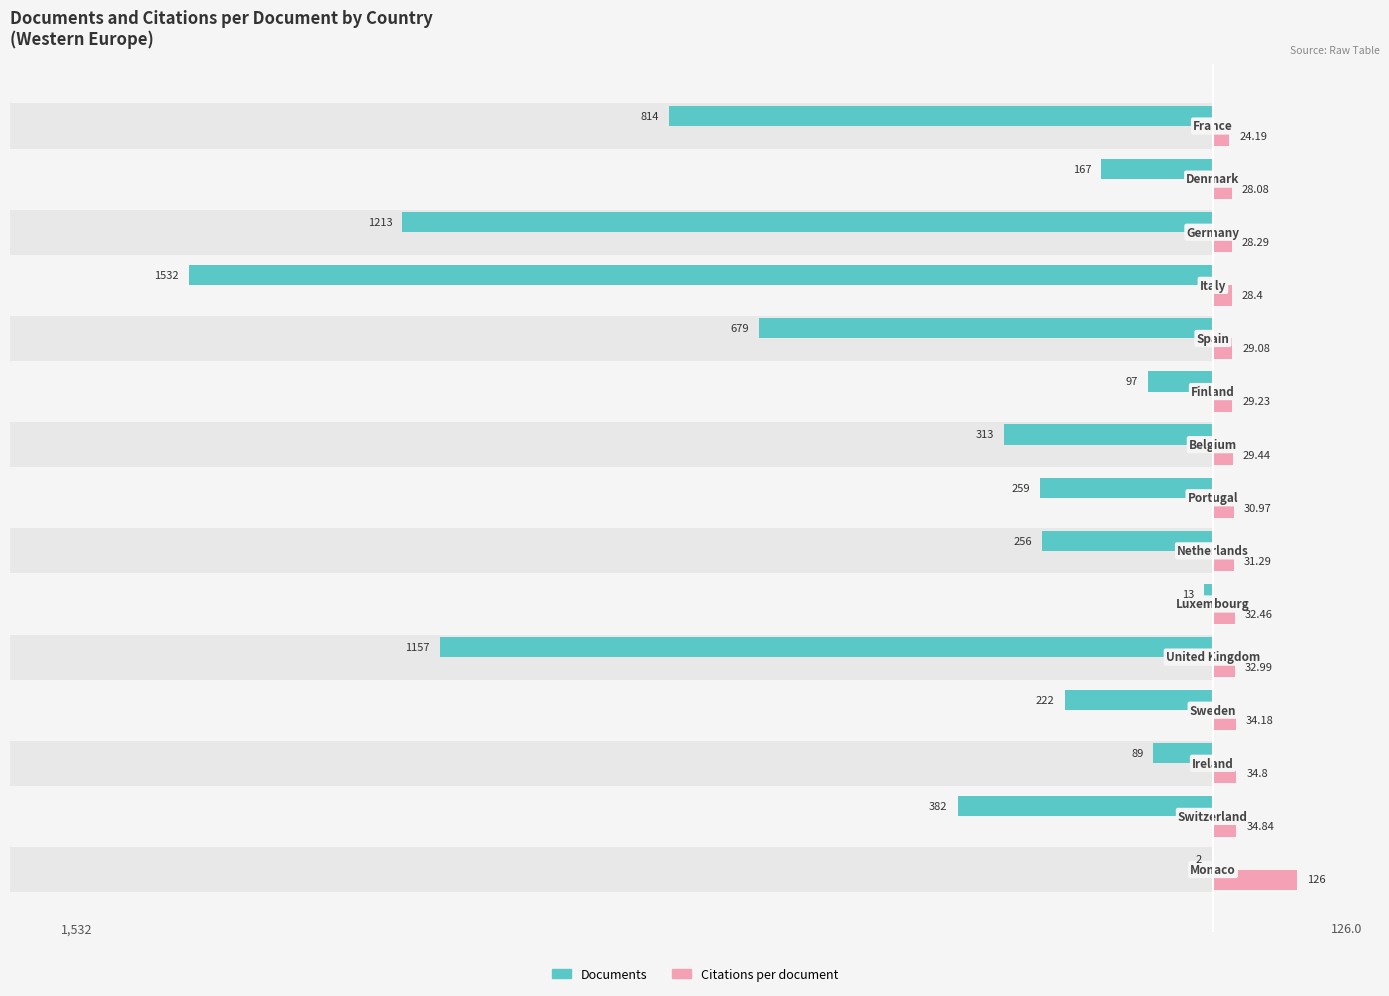

Which series has the largest range (max minus min)?

Documents